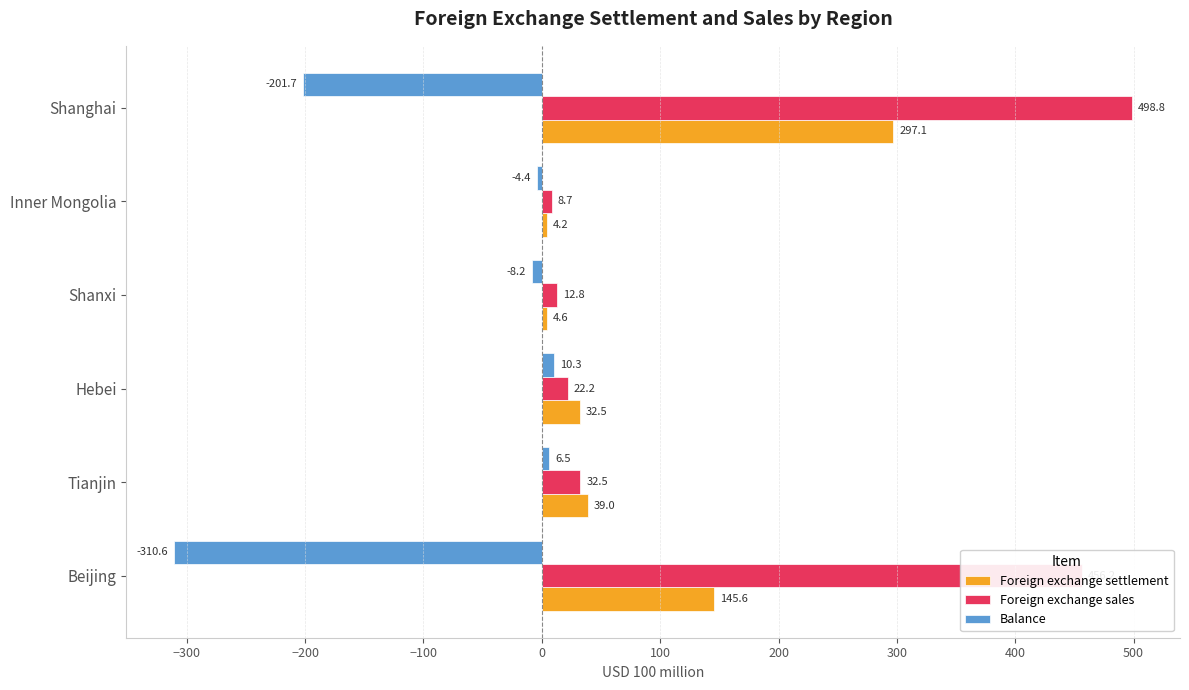

Between Shanxi and Inner Mongolia, which series saw the biggest shift?

Foreign exchange sales